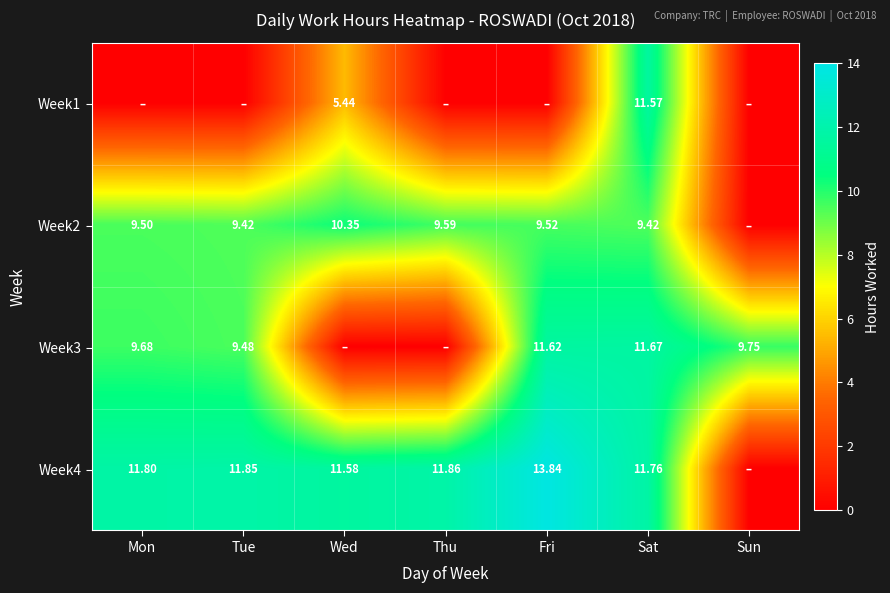

Which series has the largest total across all categories?

Week4